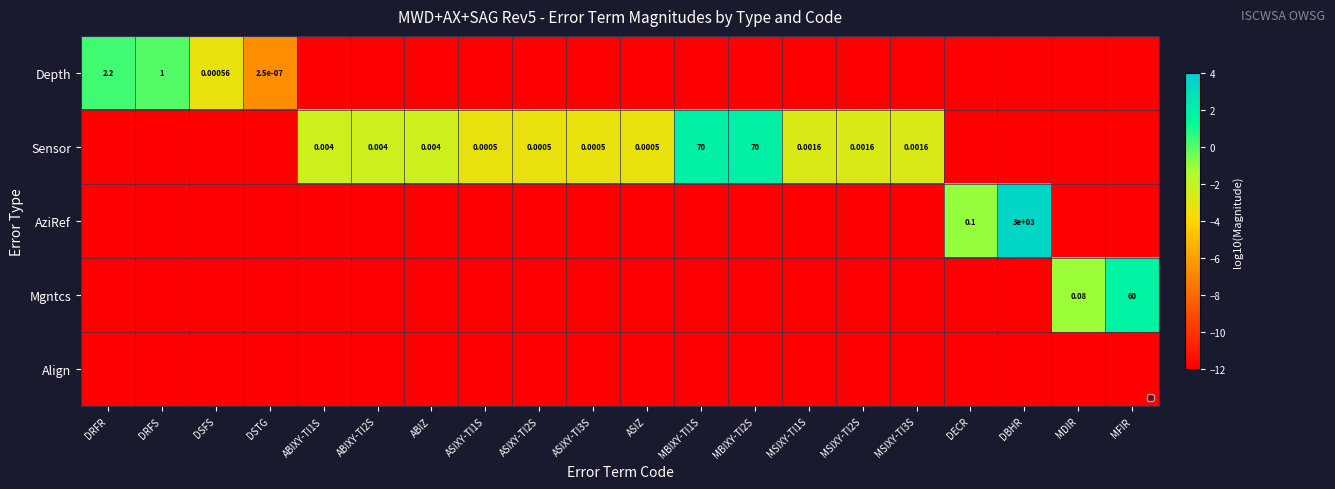

At which category does the chart reach its minimum across all series?

ABIXY-TI1S